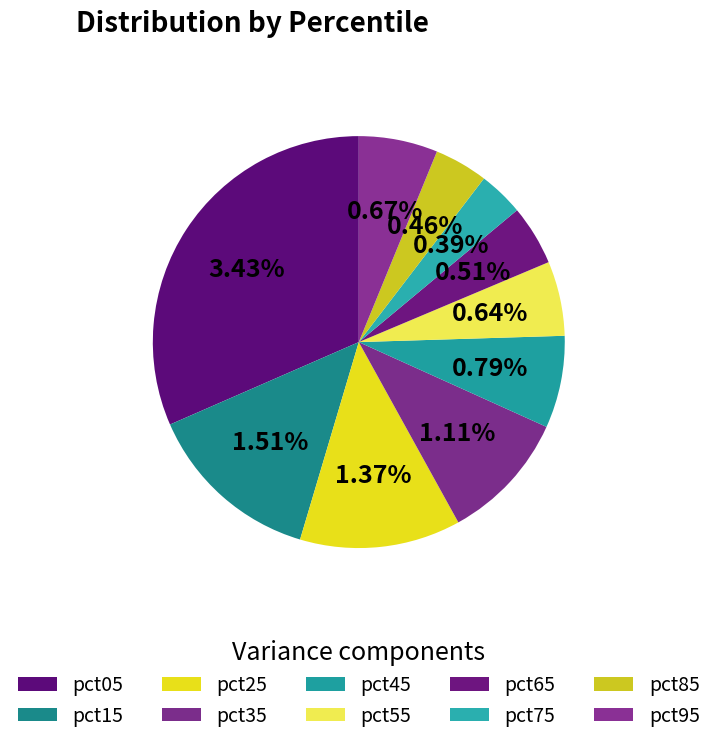

What is the total percentage of pct85 and pct95?

10.4%